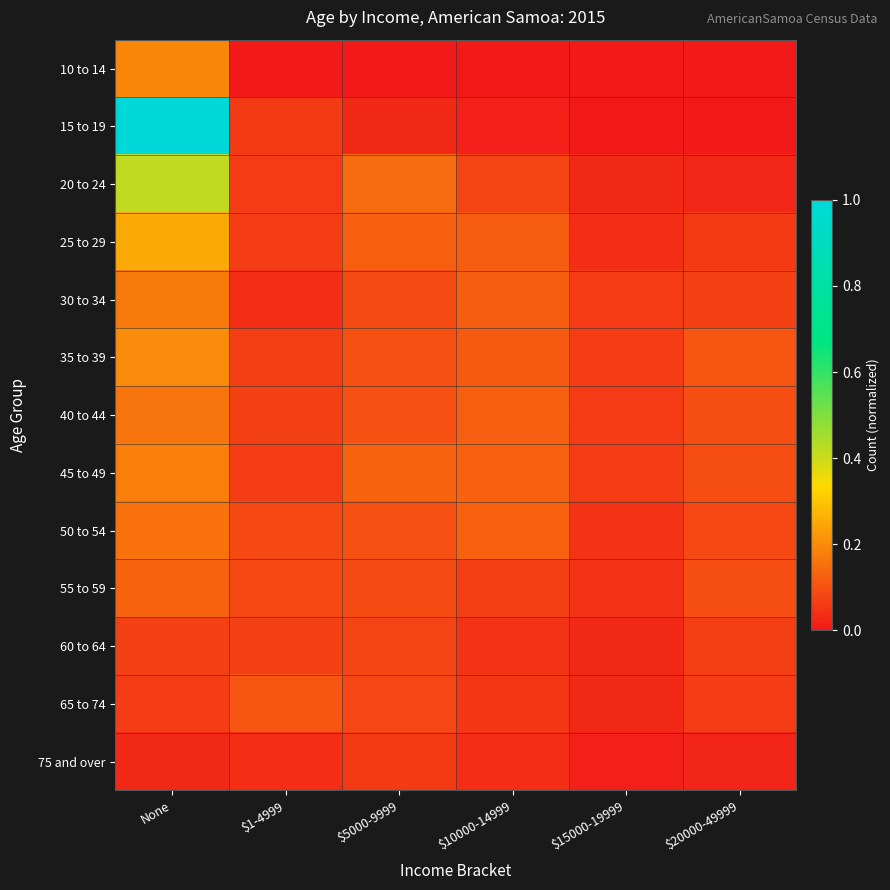

Which series changed the most between $5000-9999 and $20000-49999?

20 to 24